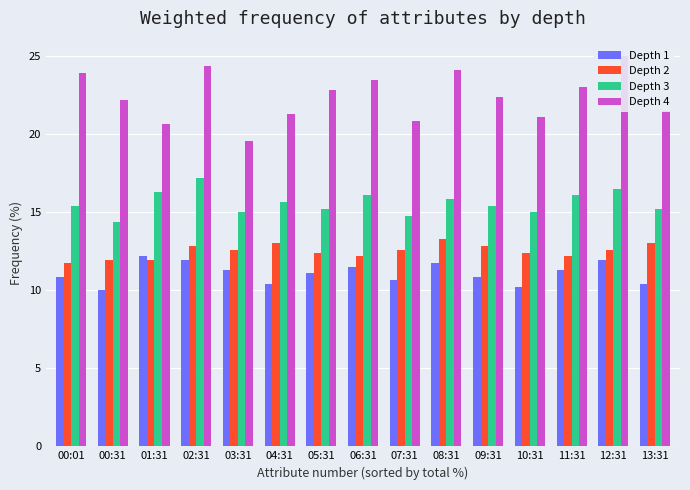

Between 04:31 and 07:31, which series saw the biggest shift?

Depth 3